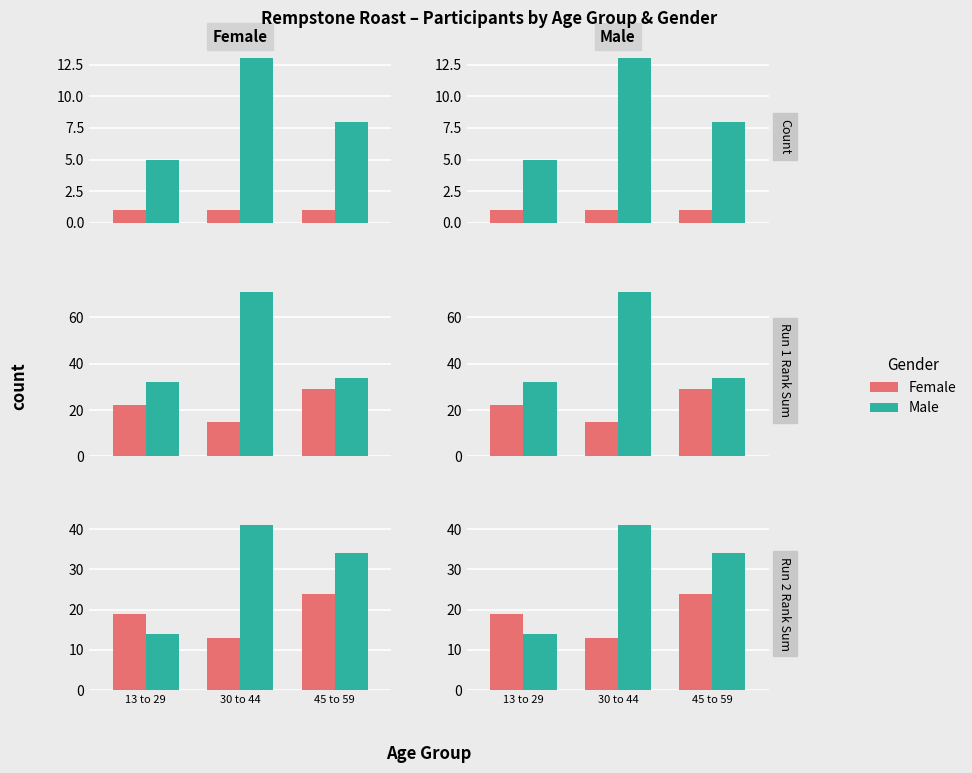

What is the difference between the highest and lowest values at 45 to 59?

10